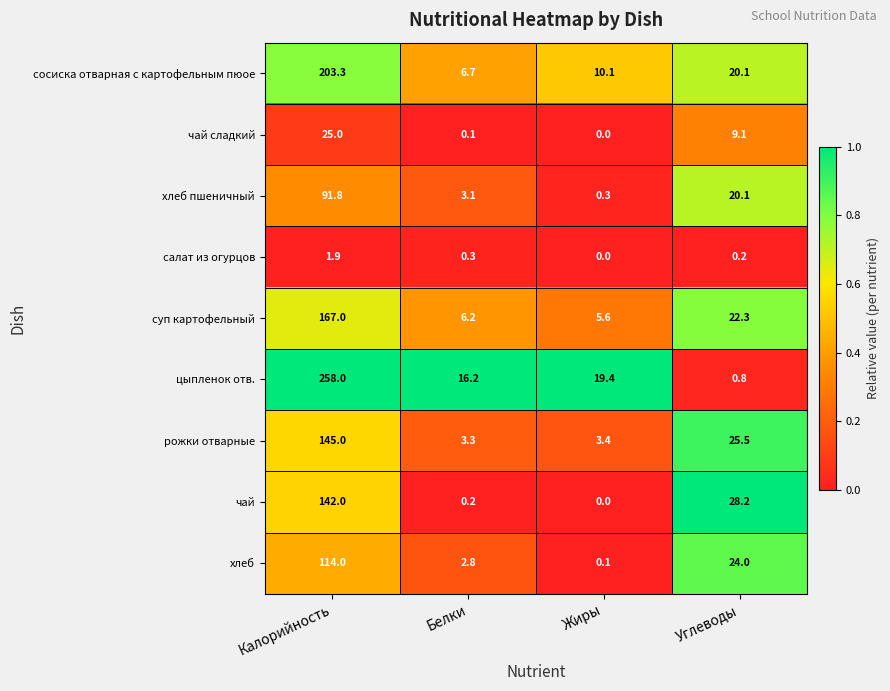

What is the maximum value shown in the chart?

258.0